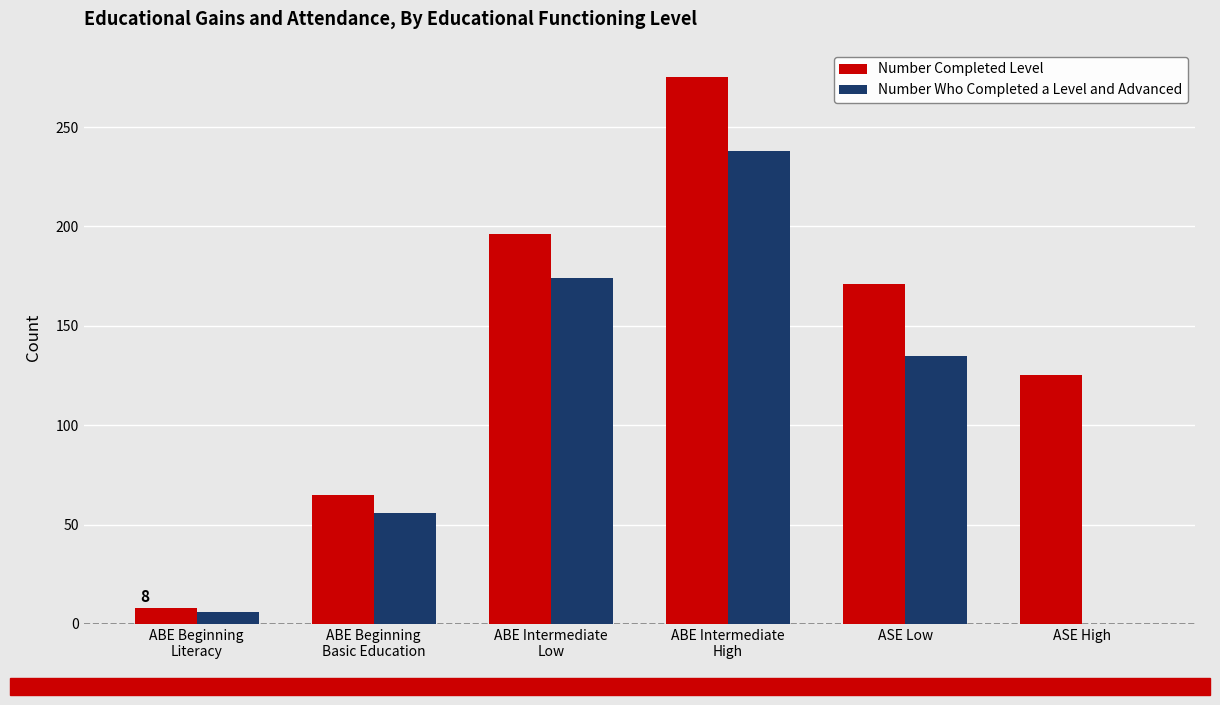

What is the sum of all Number Who Completed a Level and Advanced values?

609